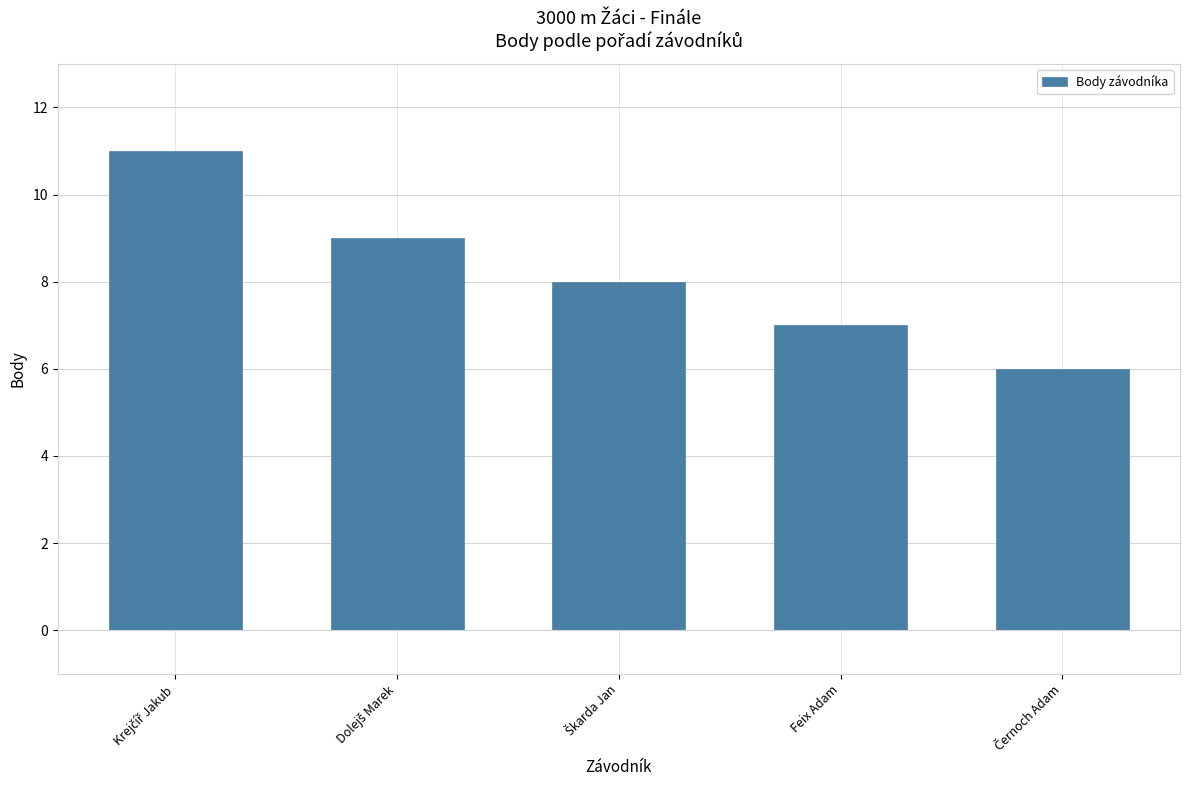

What is the value of the 1st bar from the left?

11